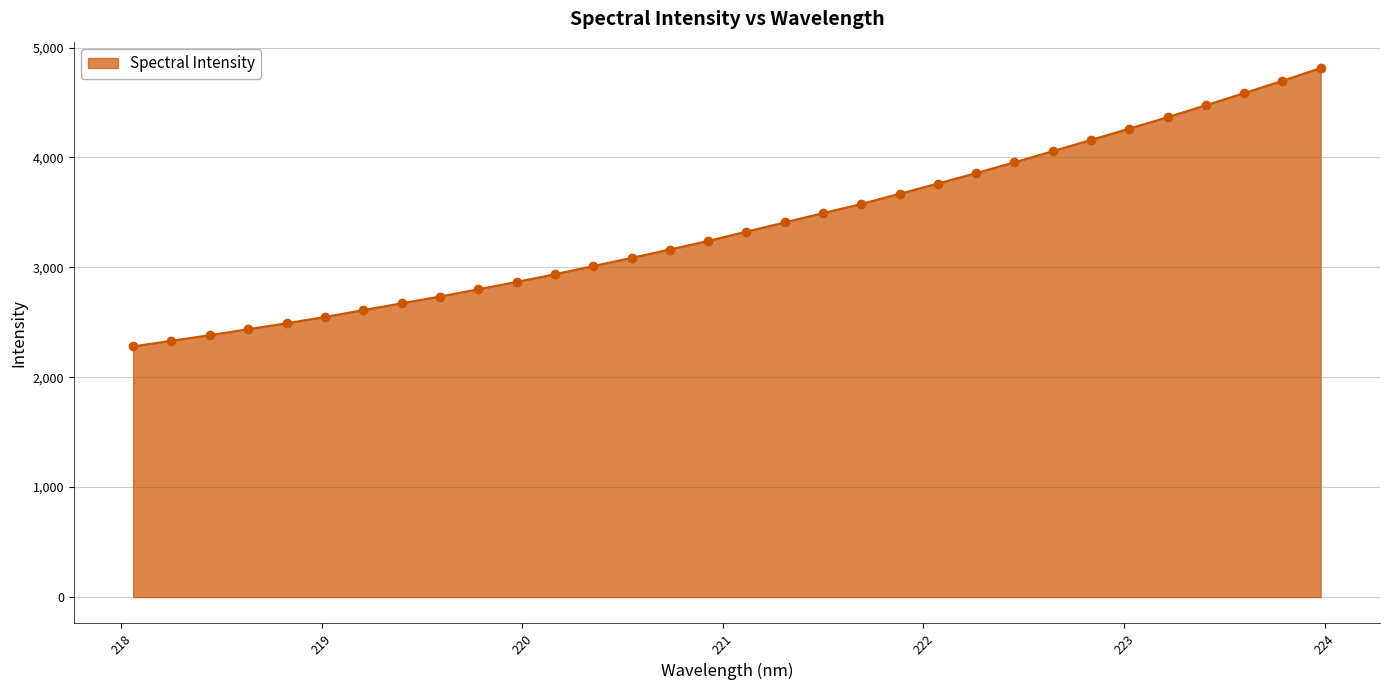

What is the greatest value displayed?

4812.7